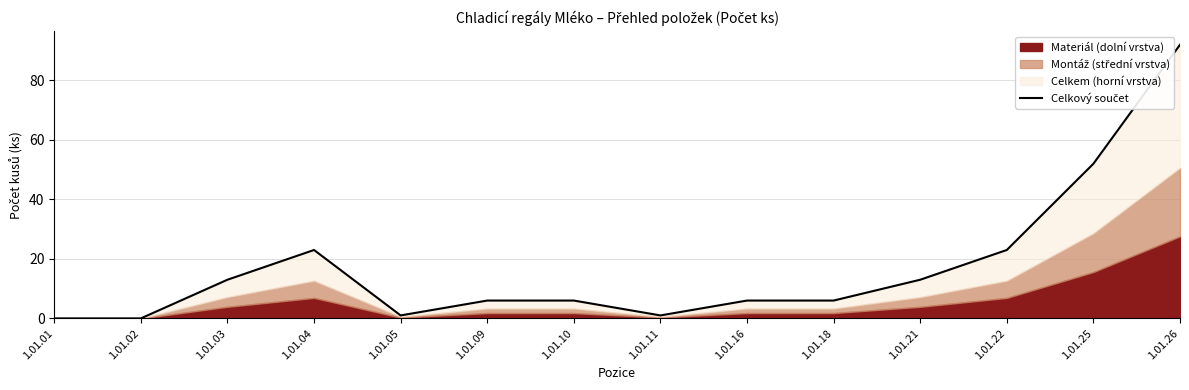

What is the sum of all values?

242